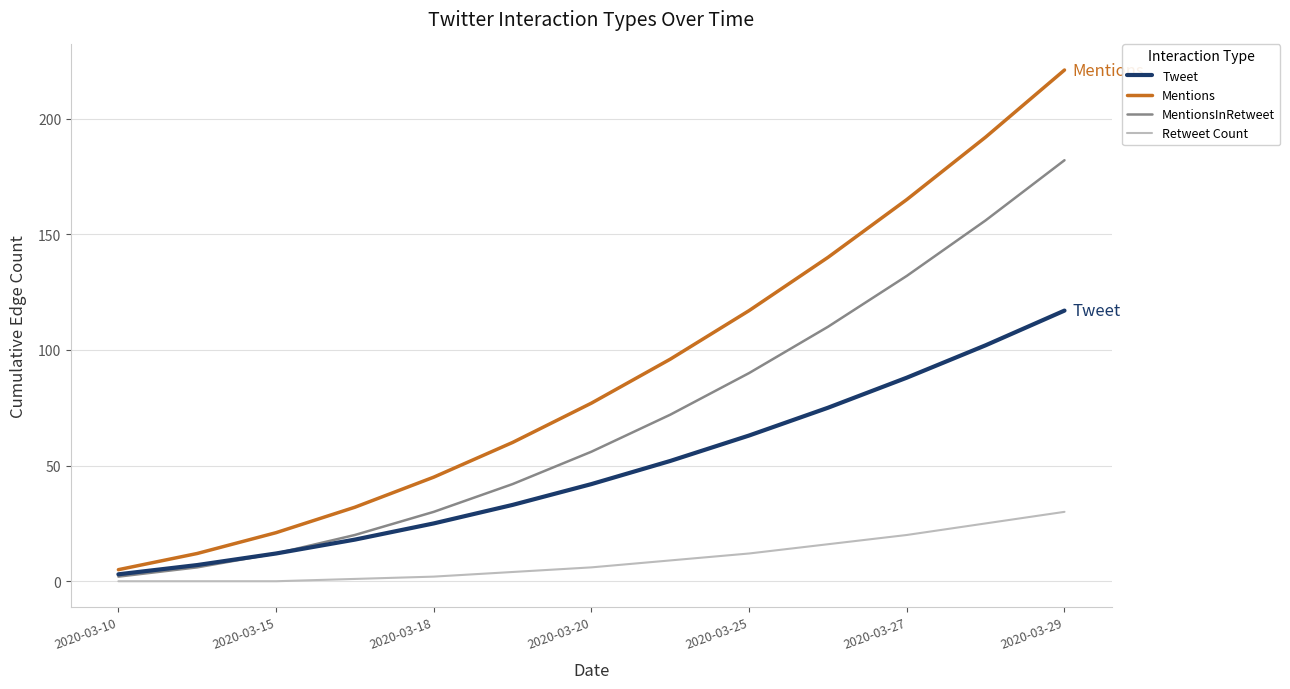

Reading left to right, what are all the values shown in this chart?

Tweet: 3	7	12	18	25	33	42	52	63	75	88	102	117
Mentions: 5	12	21	32	45	60	77	96	117	140	165	192	221
MentionsInRetweet: 2	6	12	20	30	42	56	72	90	110	132	156	182
Retweet Count: 0	0	0	1	2	4	6	9	12	16	20	25	30